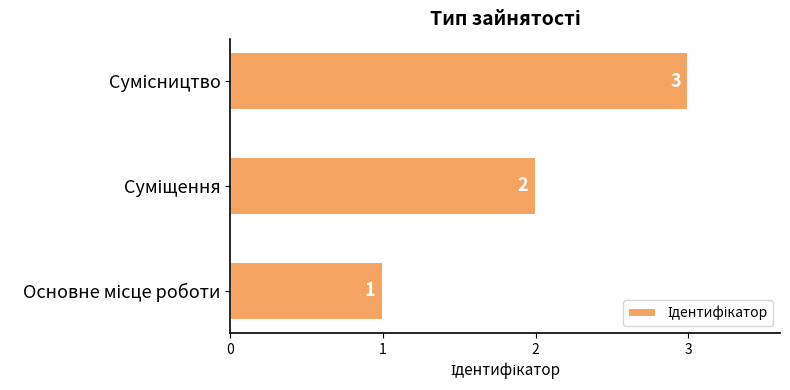

What is the sum of all values?

6